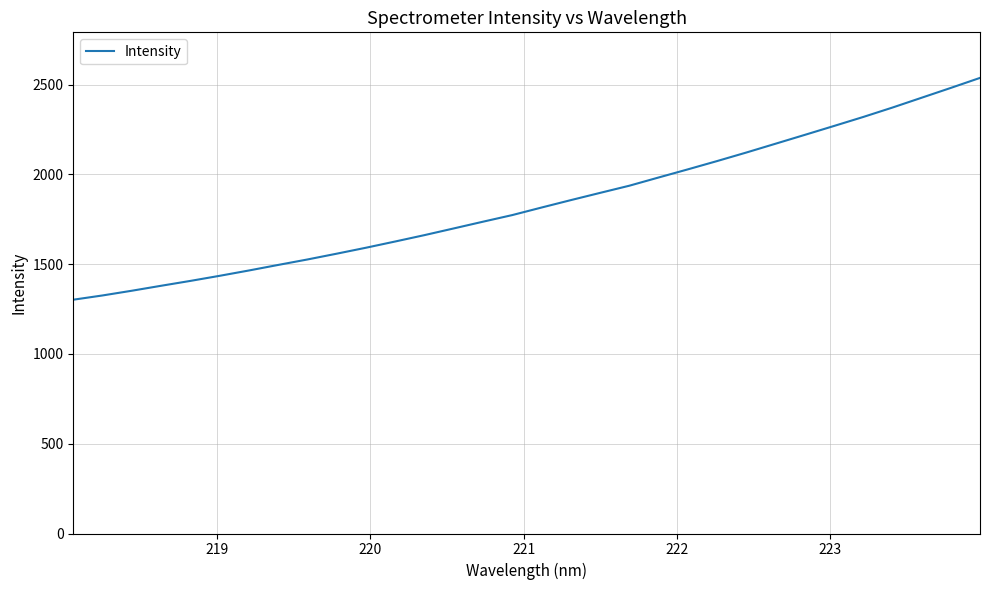

What is the difference between the maximum and minimum values?

1235.5